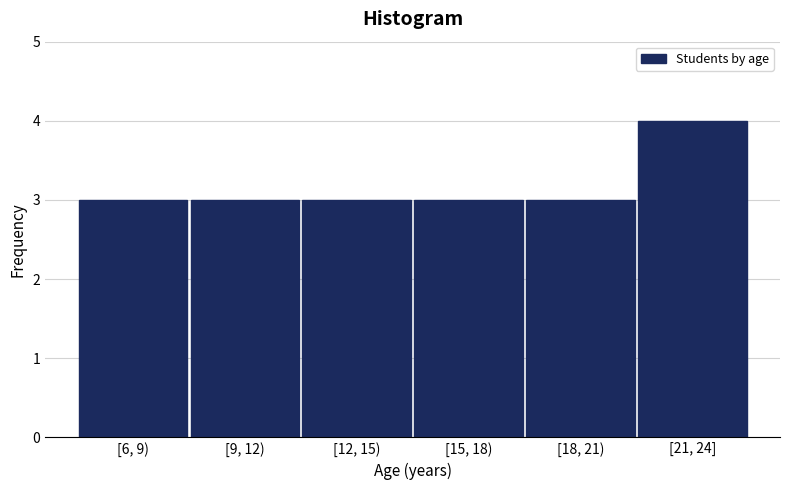

Reading left to right, list all the values displayed in this chart.

3	3	3	3	3	4